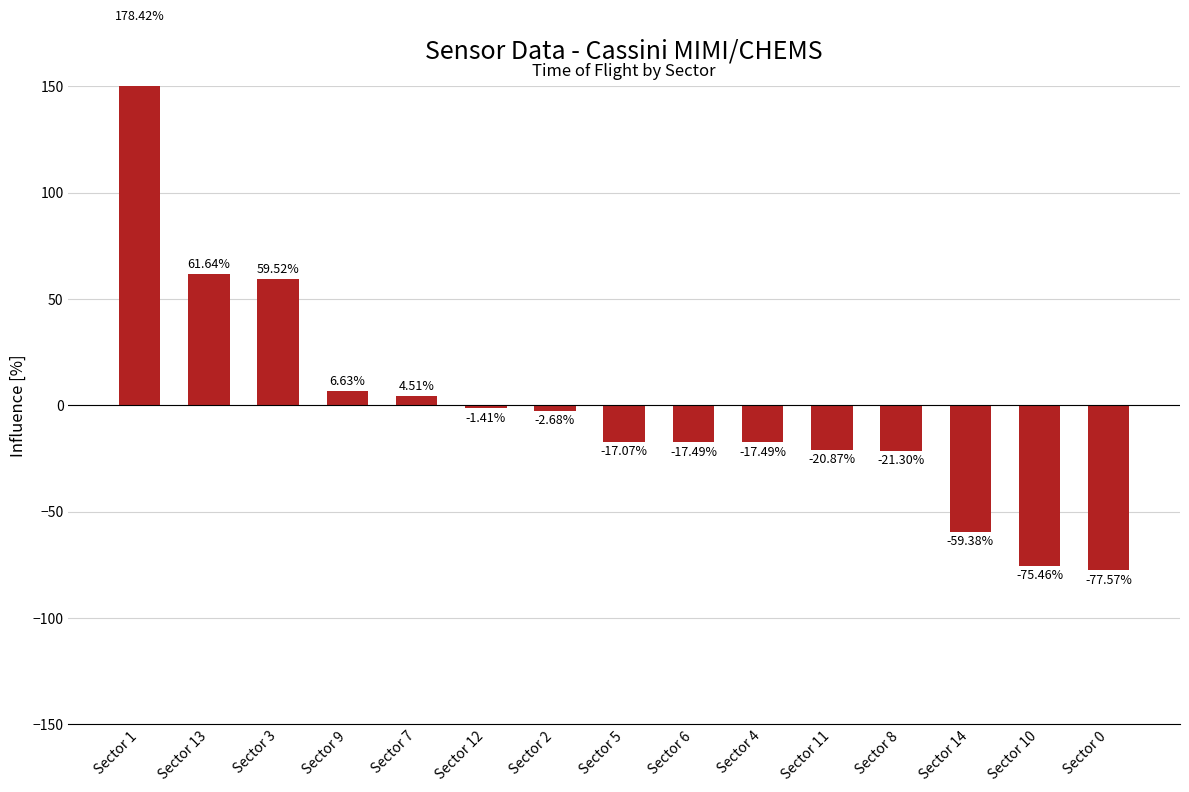

Where does the data first go above -17?

Sector 1